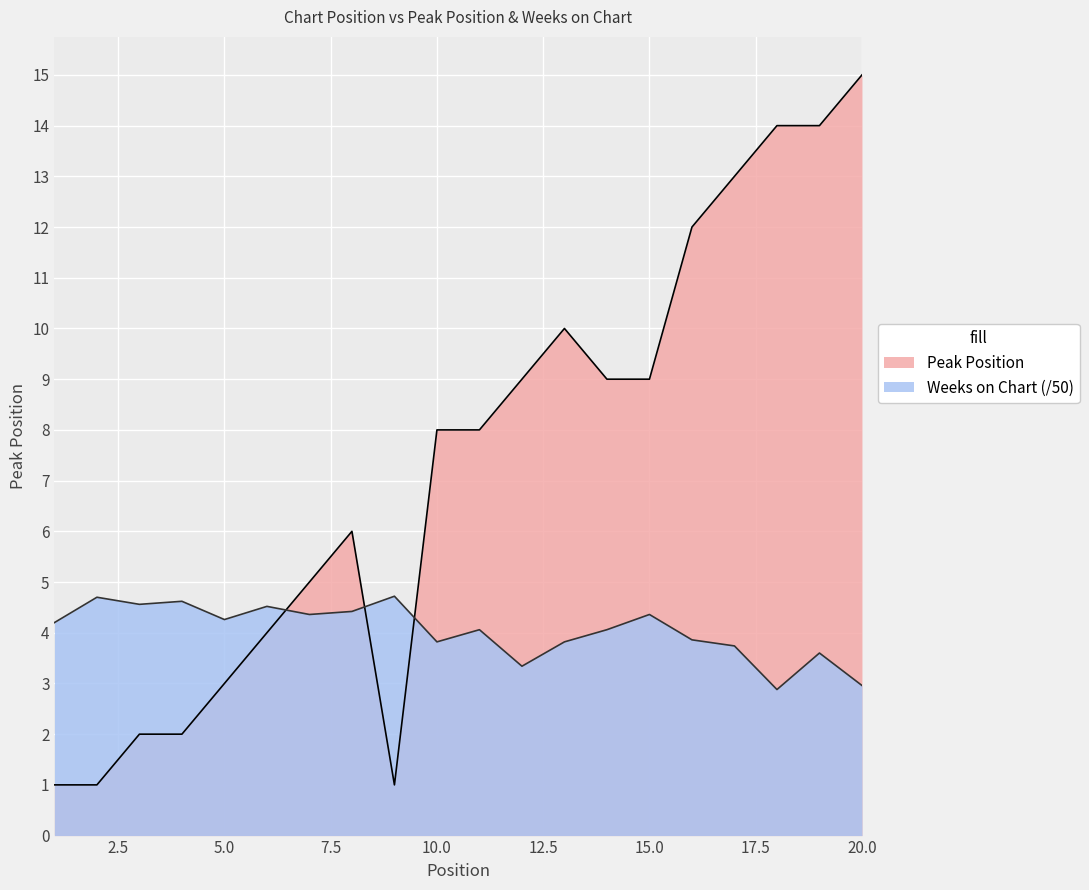

What is the approximate value of Weeks on Chart at 10?

3.8